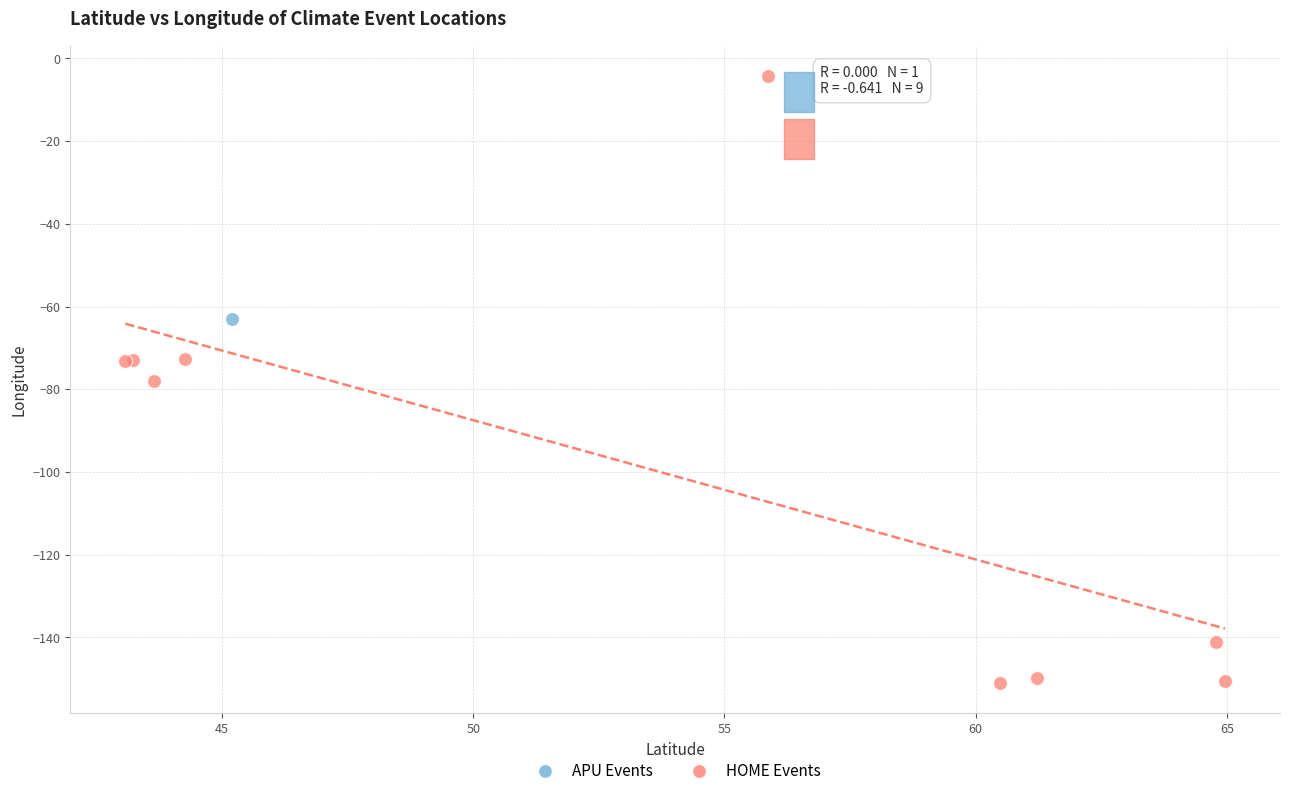

What are all the series names shown in the legend?

APU Events, HOME Events